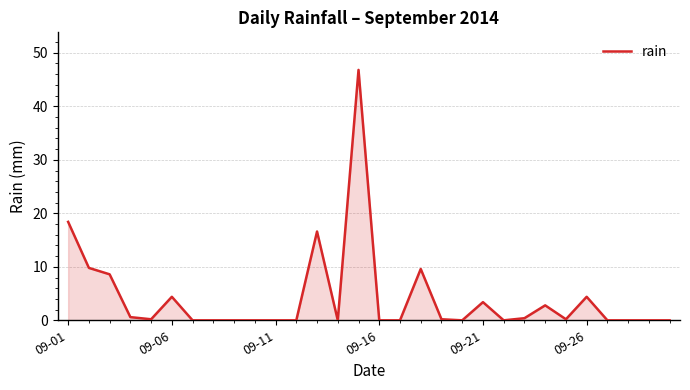

What is the maximum value shown in the chart?

46.8